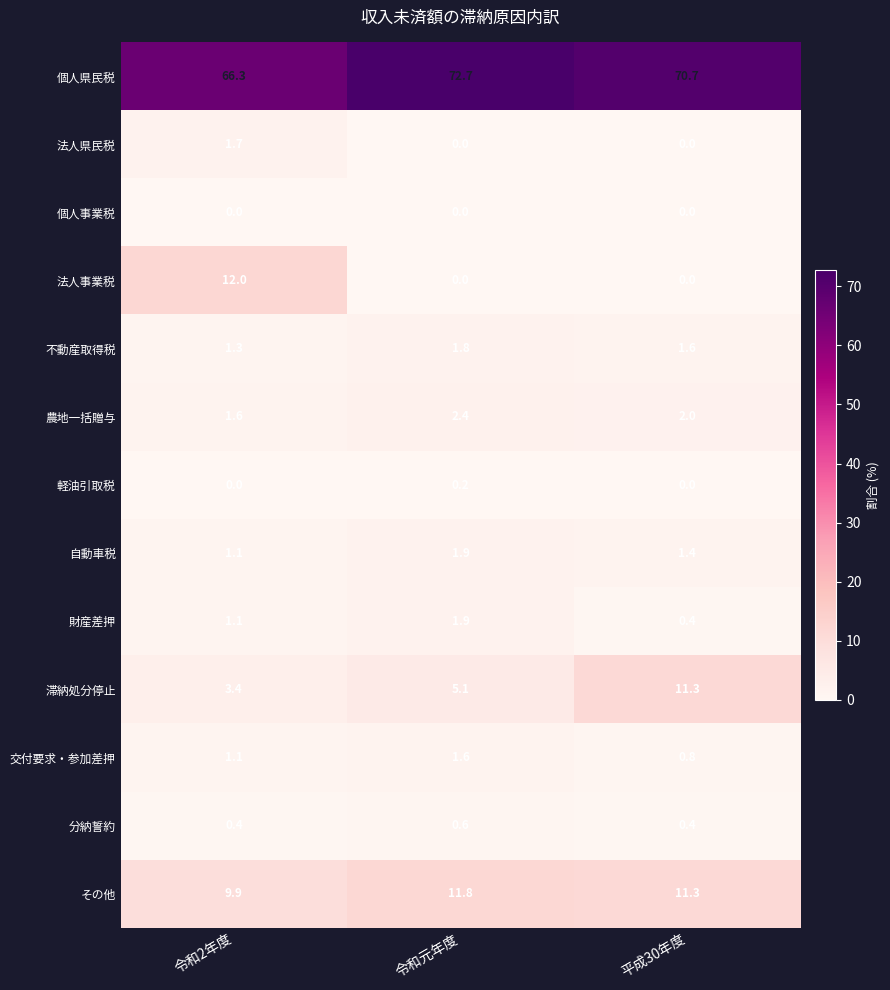

Which series has the largest total across all categories?

個人県民税